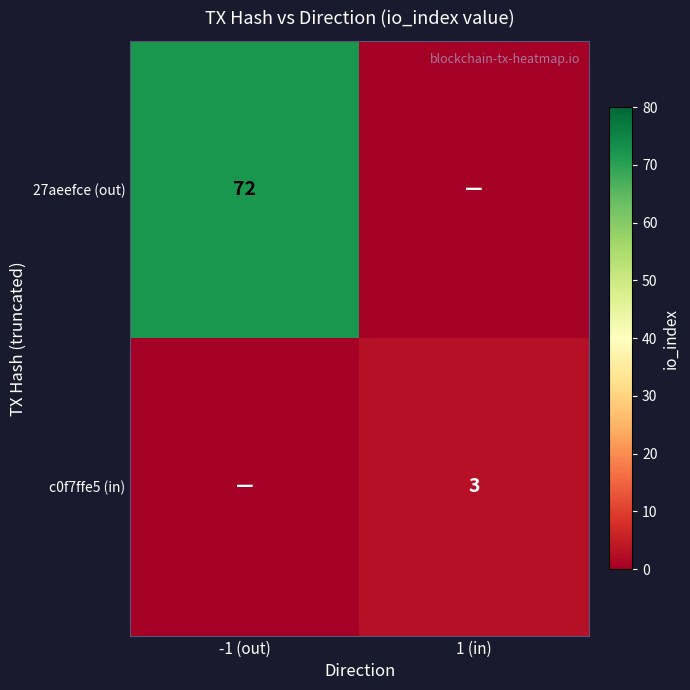

Is it true that c0f7ffe5 (in) equals 3 at 1 (in)?

True